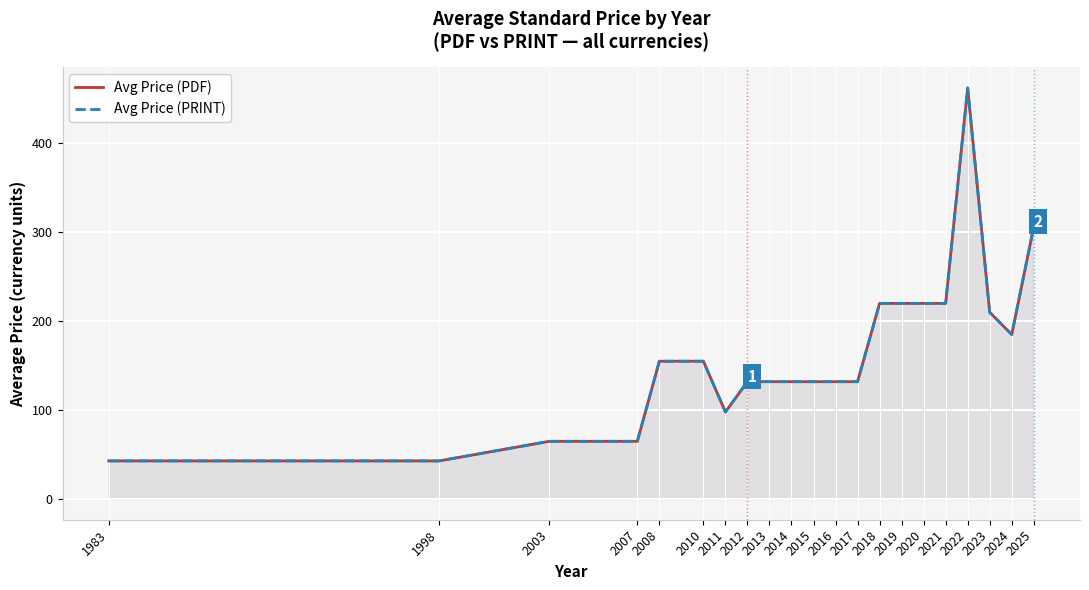

Reading left to right, what are all the values shown in this chart?

Avg Price (PDF): 43	43	65	65	155	155	98	132	132	132	132	132	132	220	220	220	220	462	210	185	306
Avg Price (PRINT): 43	43	65	65	155	155	98	132	132	132	132	132	132	220	220	220	220	462	210	185	306